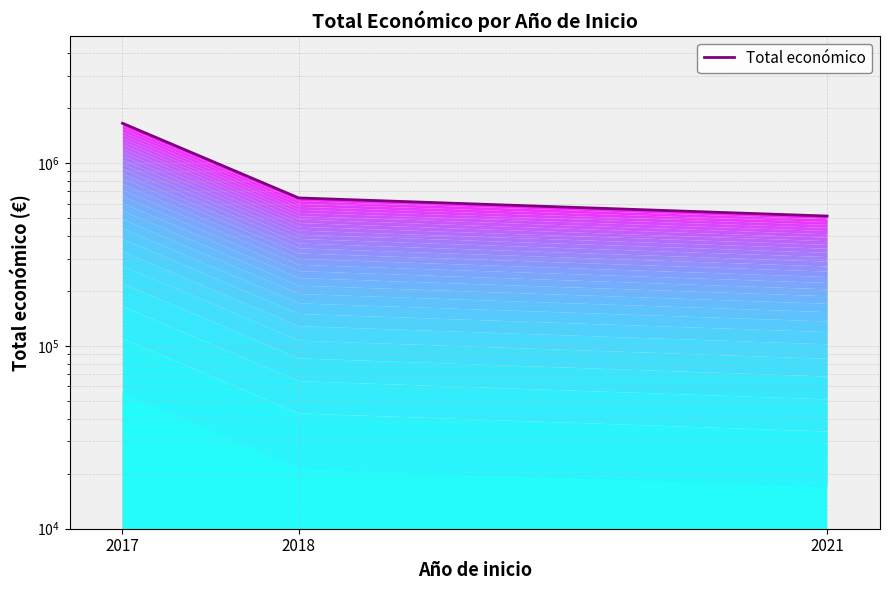

What is the greatest value displayed?

1651450